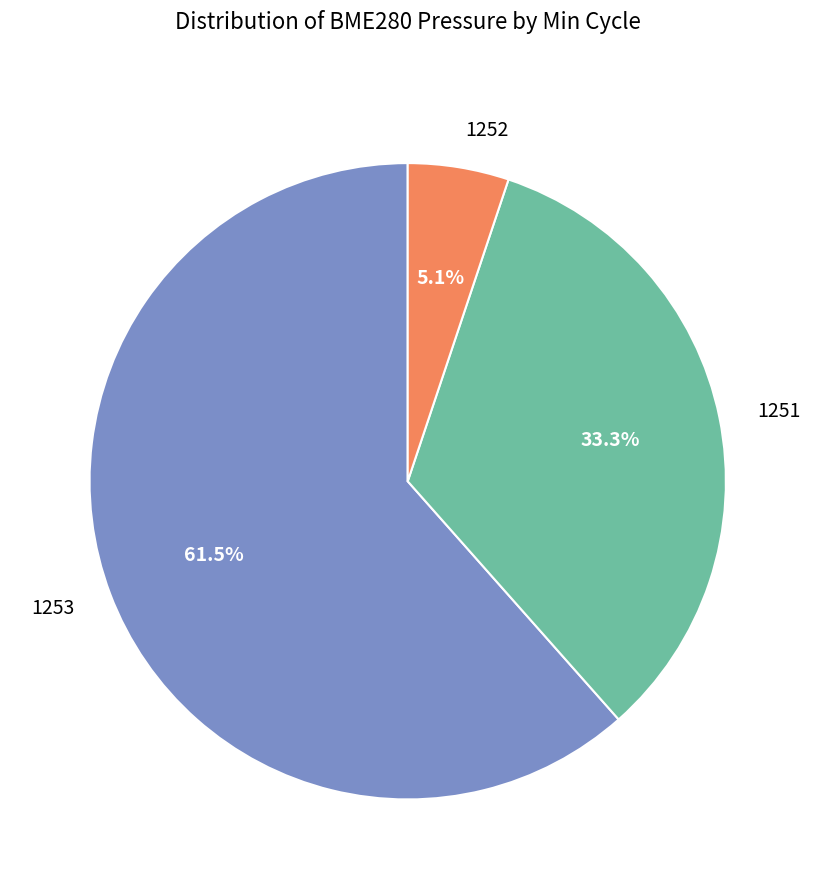

What is the ratio of the value at 1251 to the value at 1252?

6.5